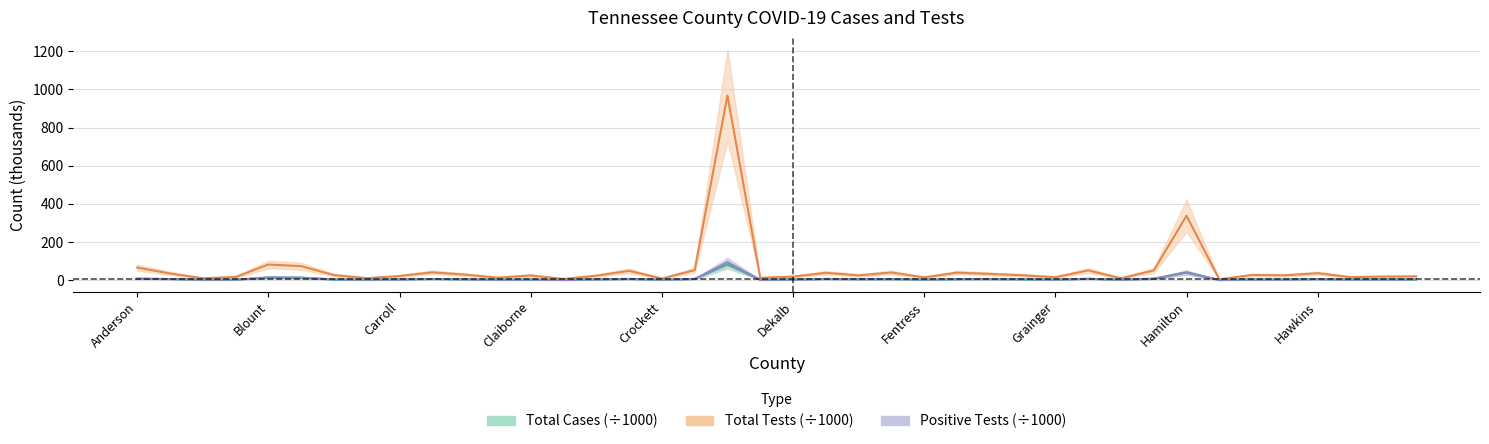

What is the smallest value displayed?

0.4